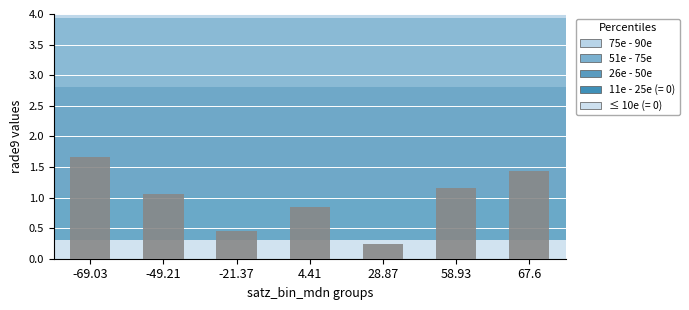

Where does the data first go above 1?

-69.03